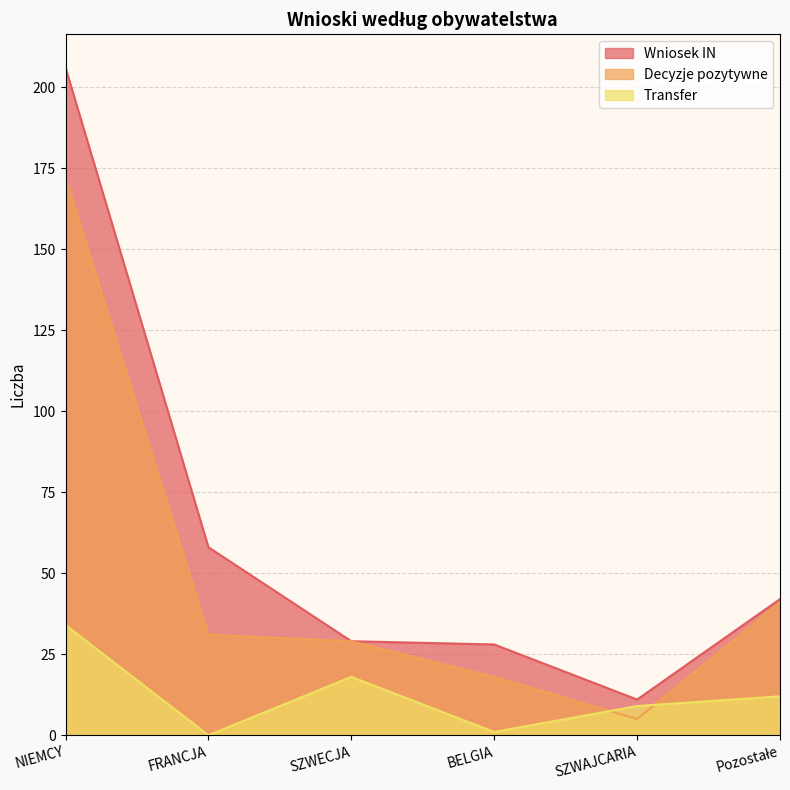

What is the label of the 3rd point from the right?

BELGIA